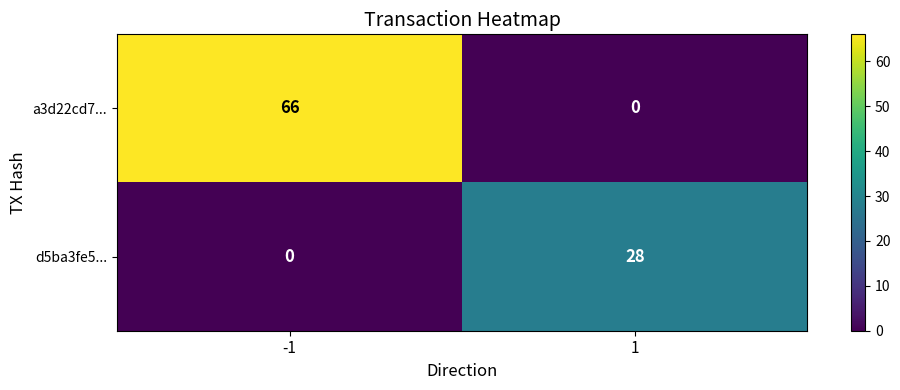

What is the total value across all series at -1?

66